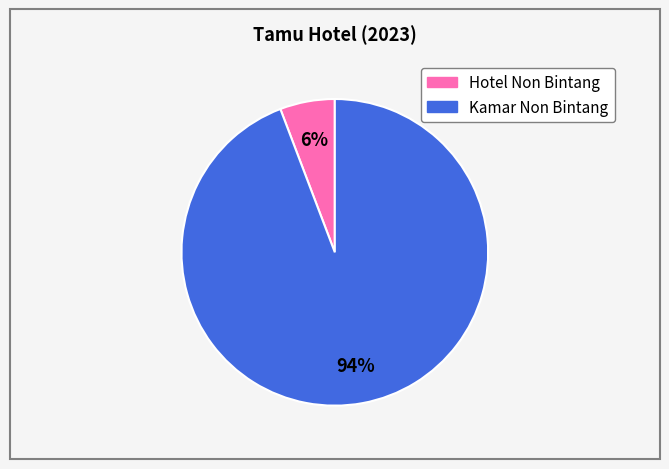

Is there a majority slice in this chart?

Yes